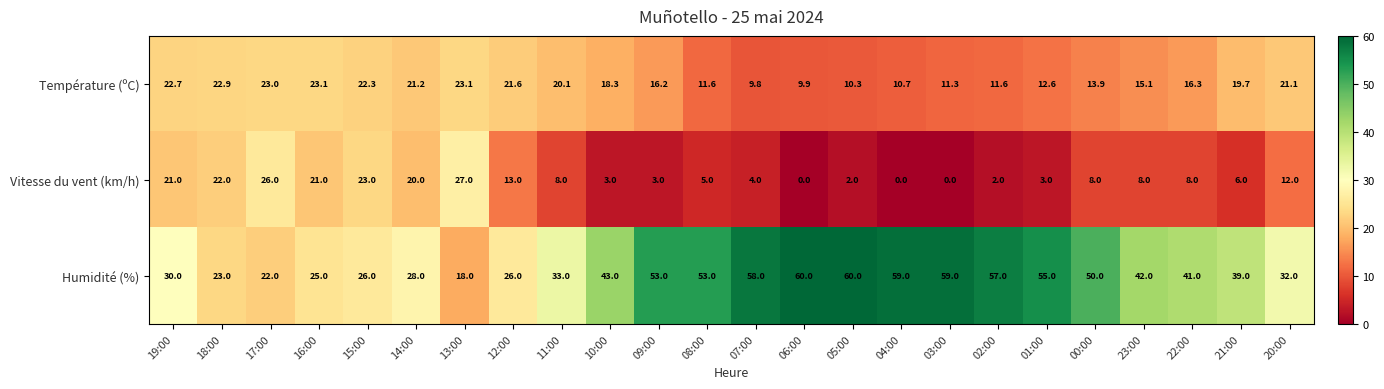

What is the total value across all series at 17:00?

71.0